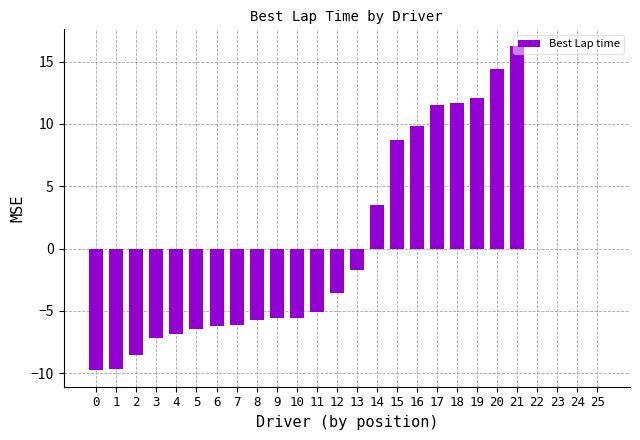

What is the change in value from 4 to 18?

+18.5